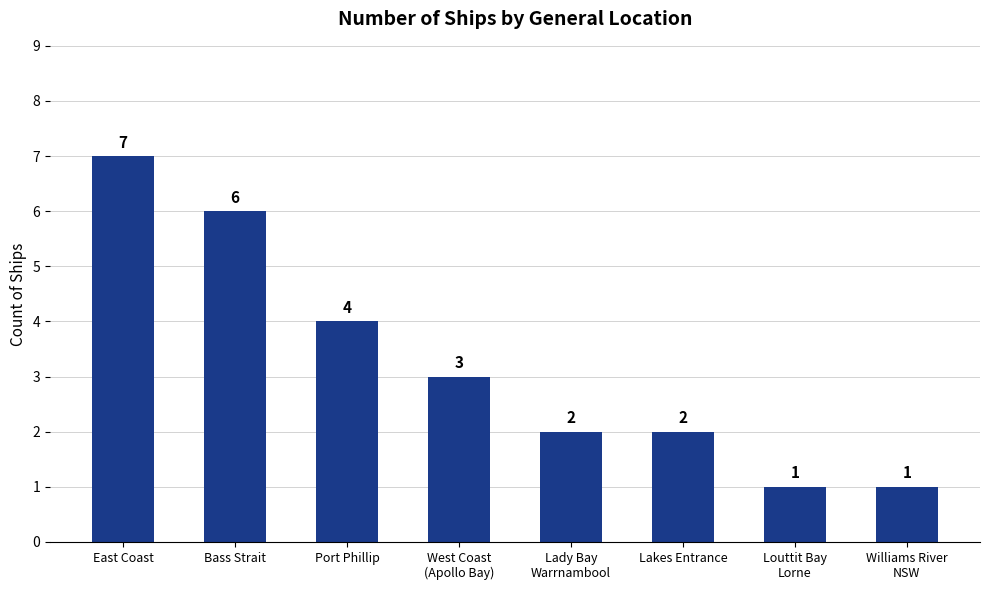

What is the label of the 7th bar from the left?

Louttit Bay
Lorne